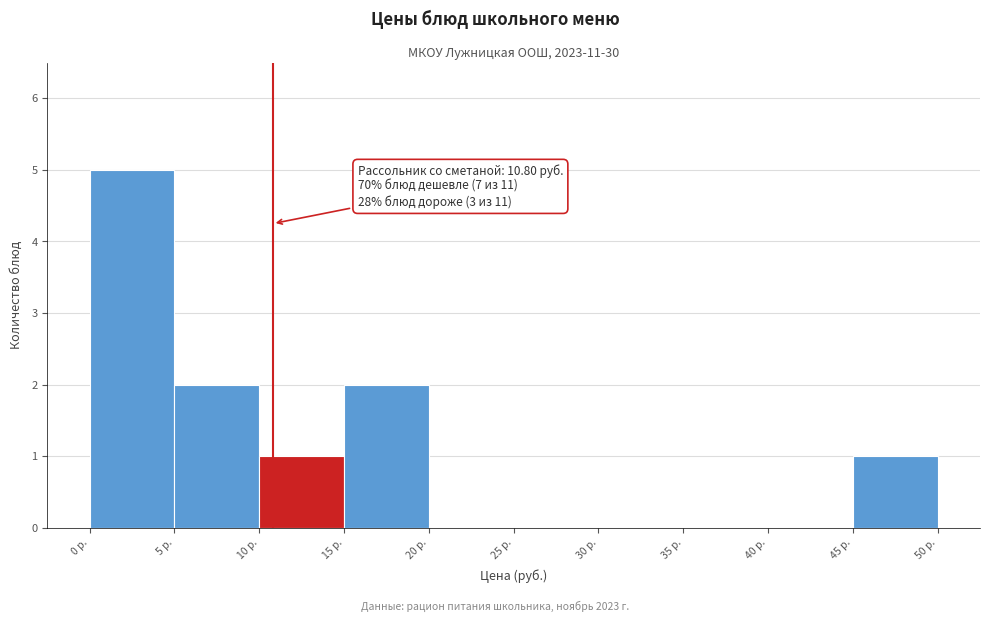

Which range on the x-axis has the tallest bar?

0 to 5